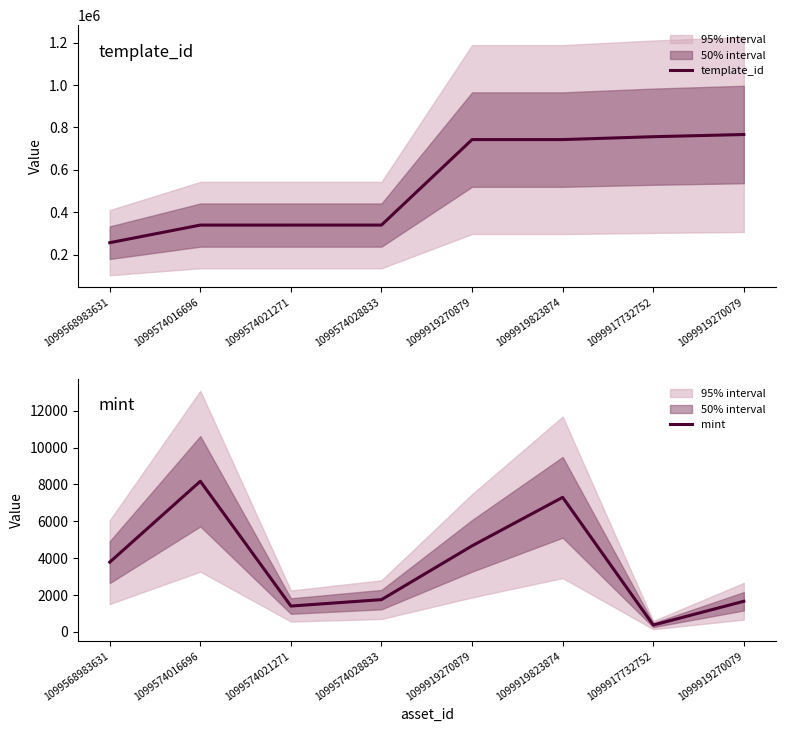

True or false: mint and template_id intersect in this chart.

False